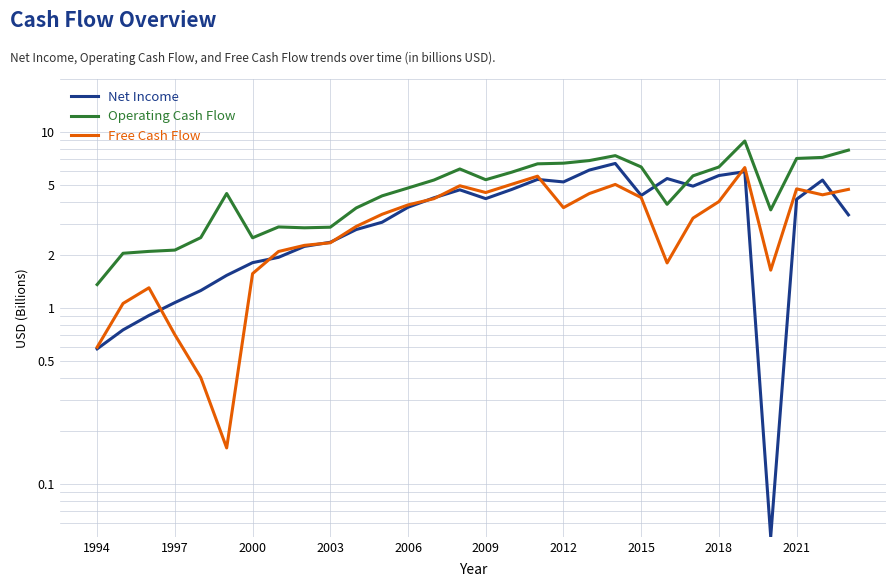

Rank the series by their average value, from highest to lowest.

Operating Cash Flow, Net Income, Free Cash Flow